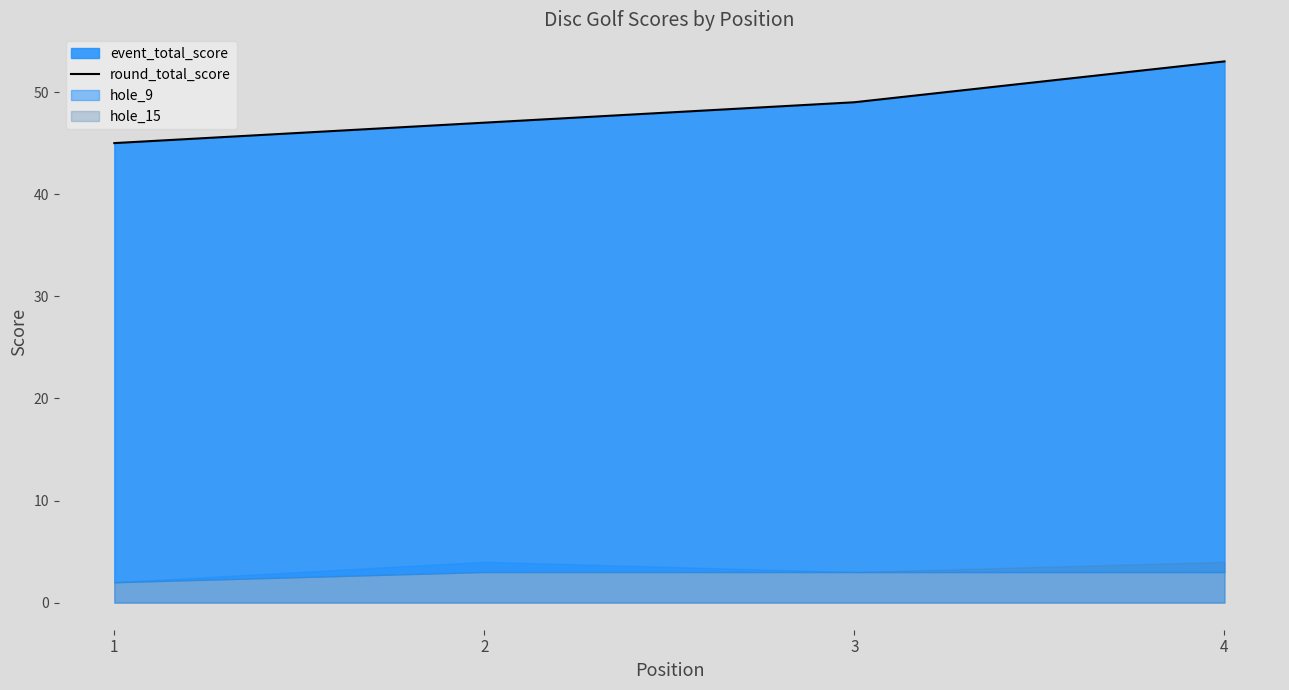

What value does the data have at 1?

45